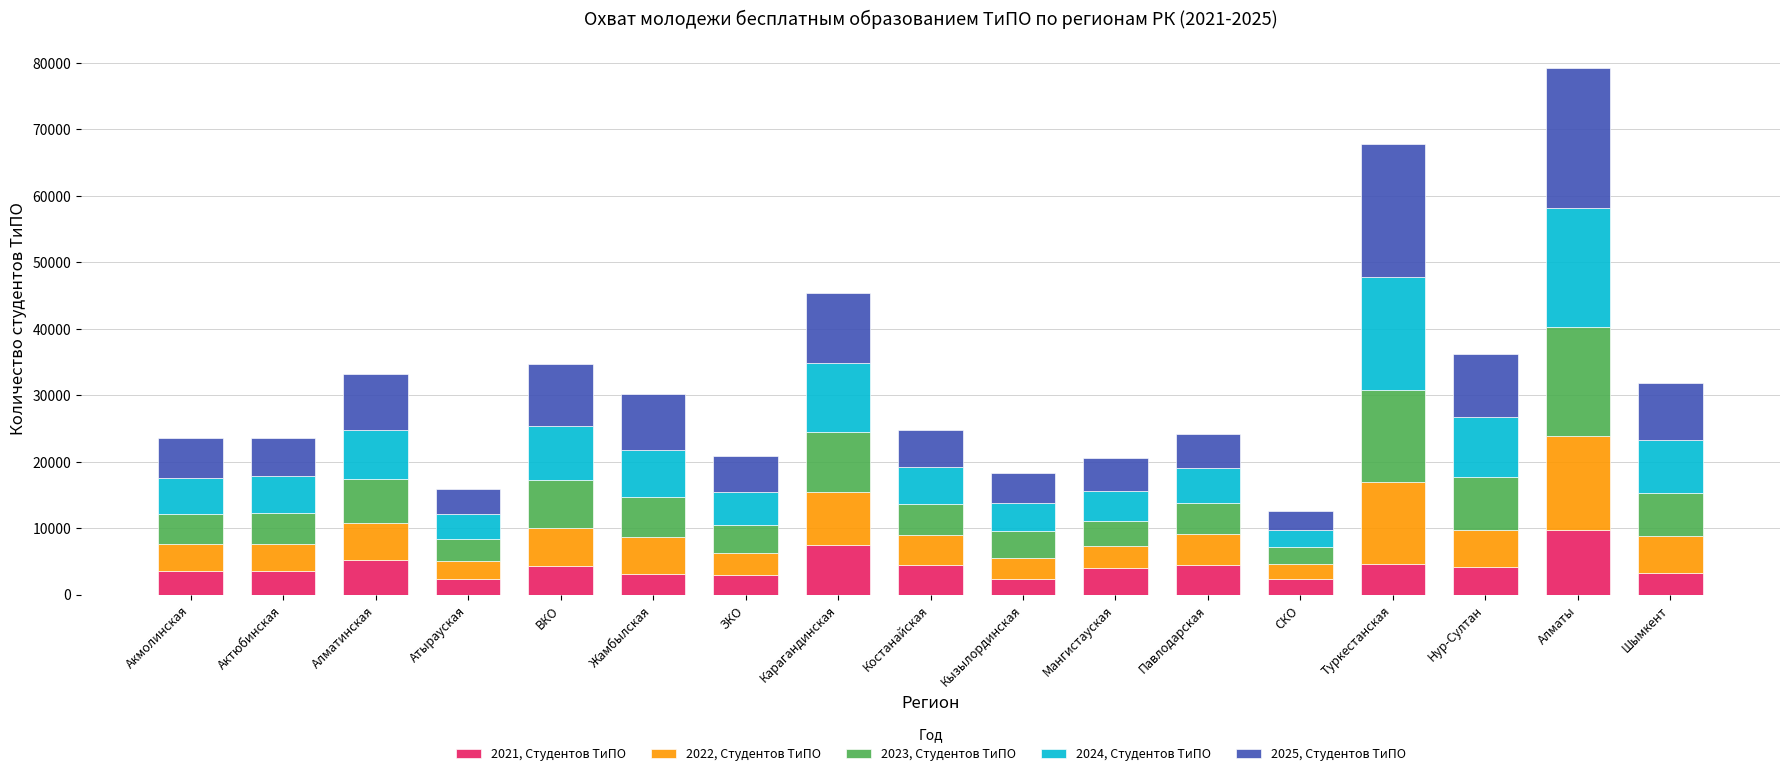

At which category is the sum across all series the highest?

Алматы